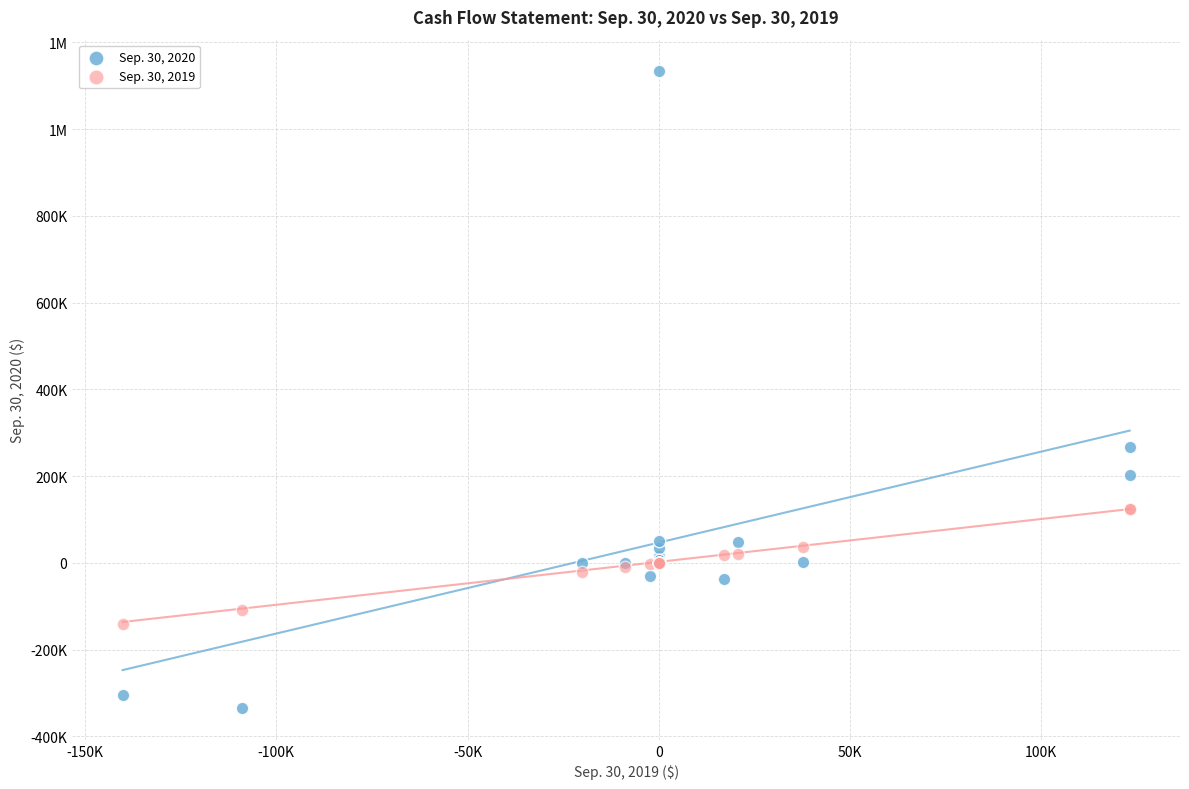

What are all the series names shown in the legend?

Sep. 30, 2020, Sep. 30, 2019